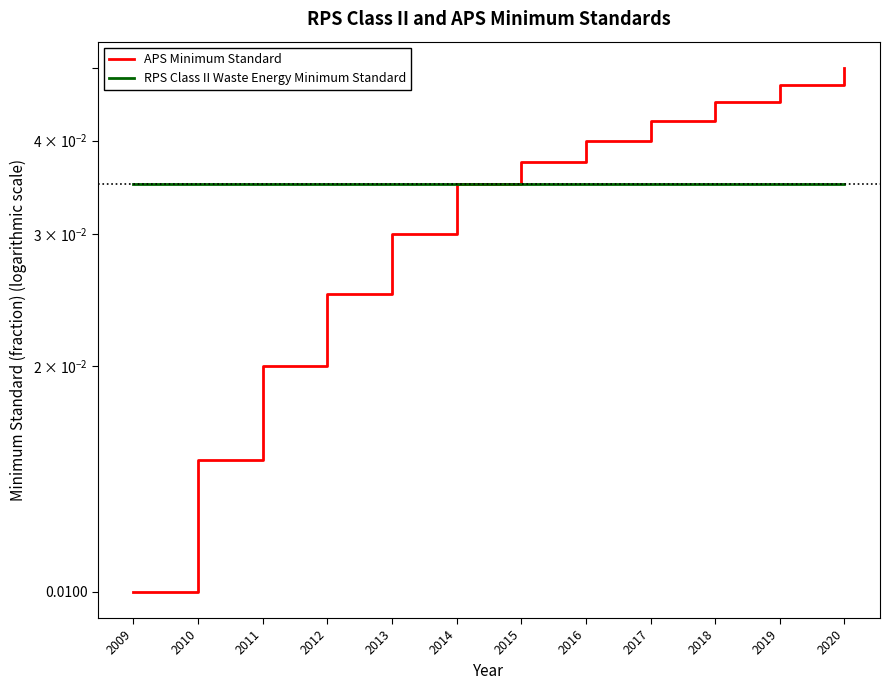

True or false: RPS Class II Waste Energy Minimum Standard has more than 2 points higher than both neighbors.

False